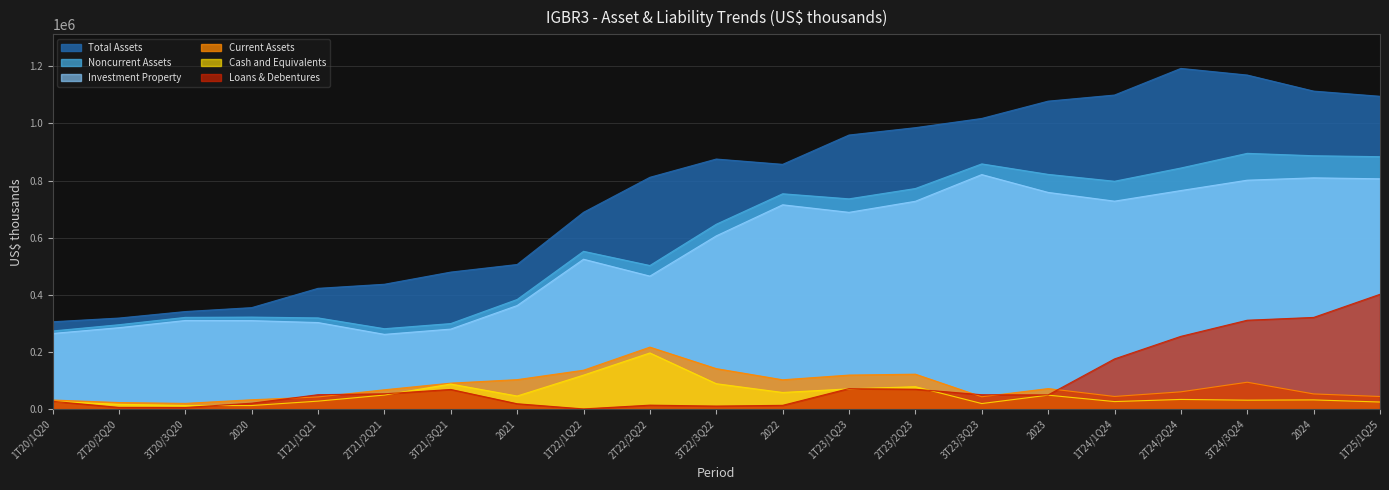

How many lines are shown in the chart?

6